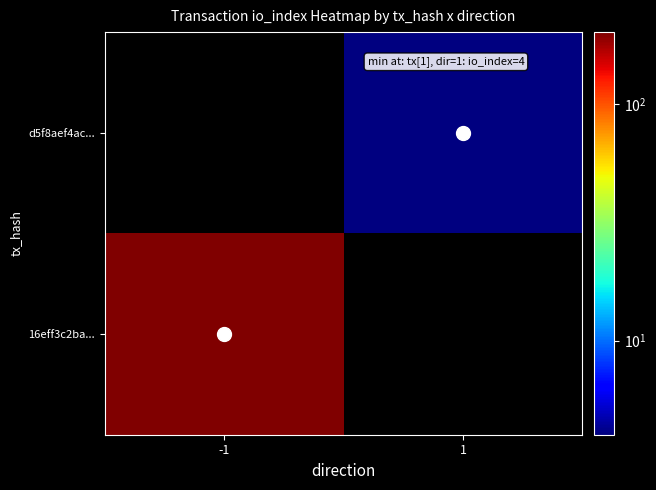

True or false: 16eff3c2ba... has a value of 202.0 at -1.

True